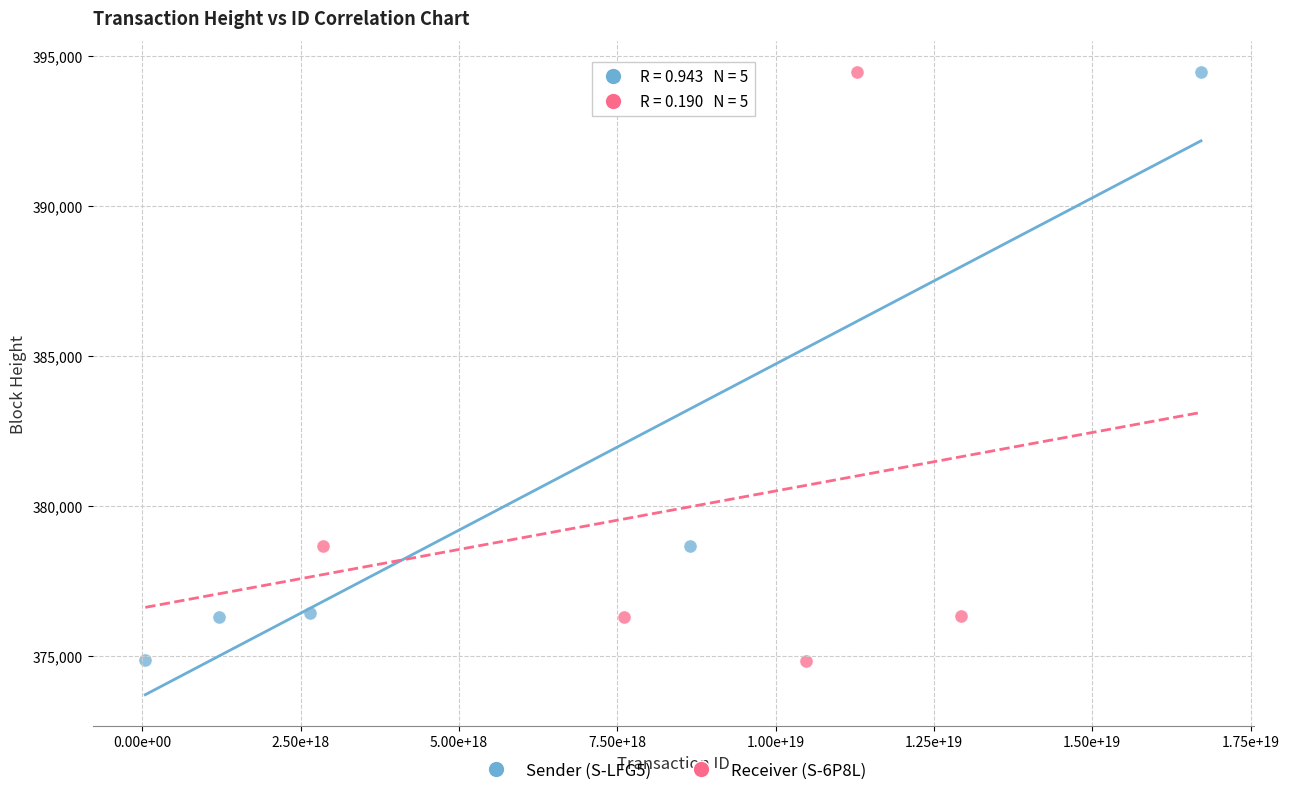

Which series has the largest Y range (max minus min)?

Receiver (S-6P8L)